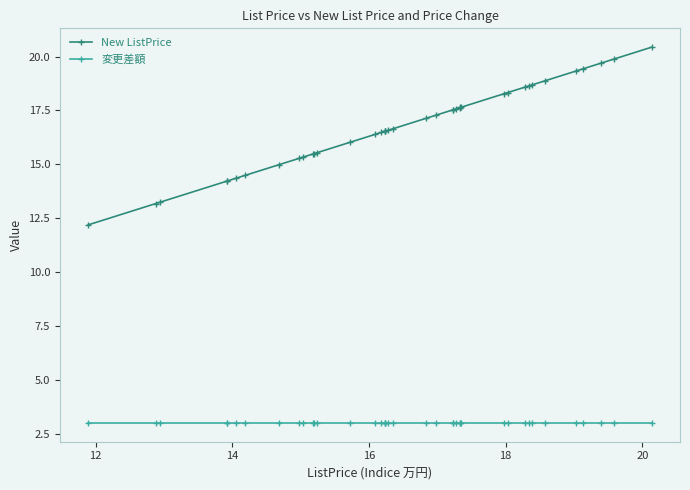

List the series in order of their overall mean, lowest first.

変更差額, New ListPrice